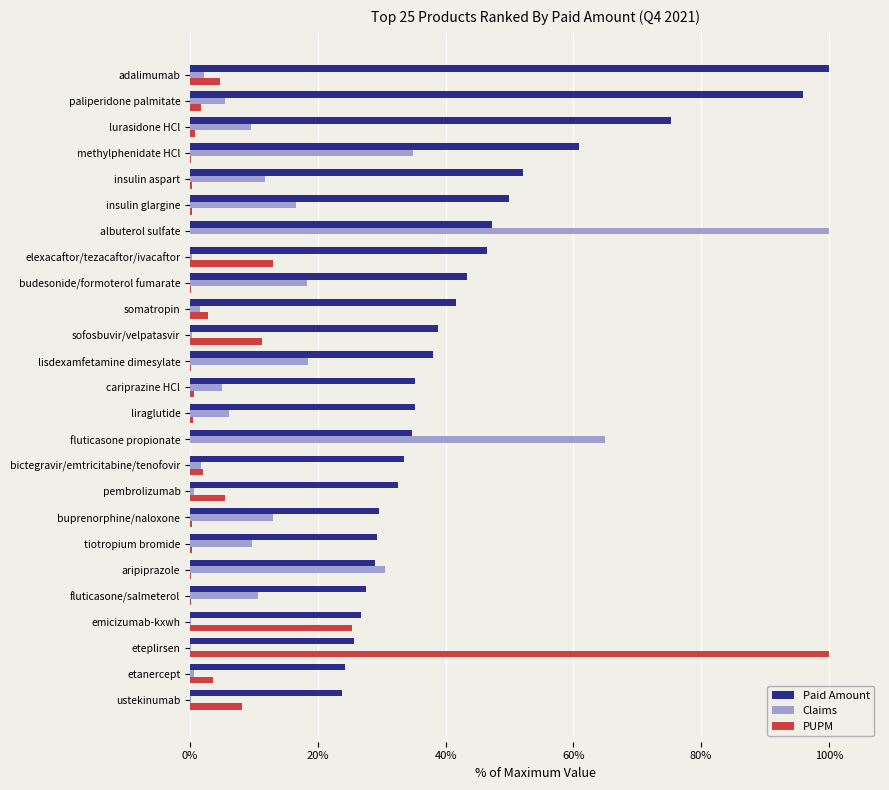

Between liraglutide and insulin glargine, which series saw the biggest shift?

Paid Amount